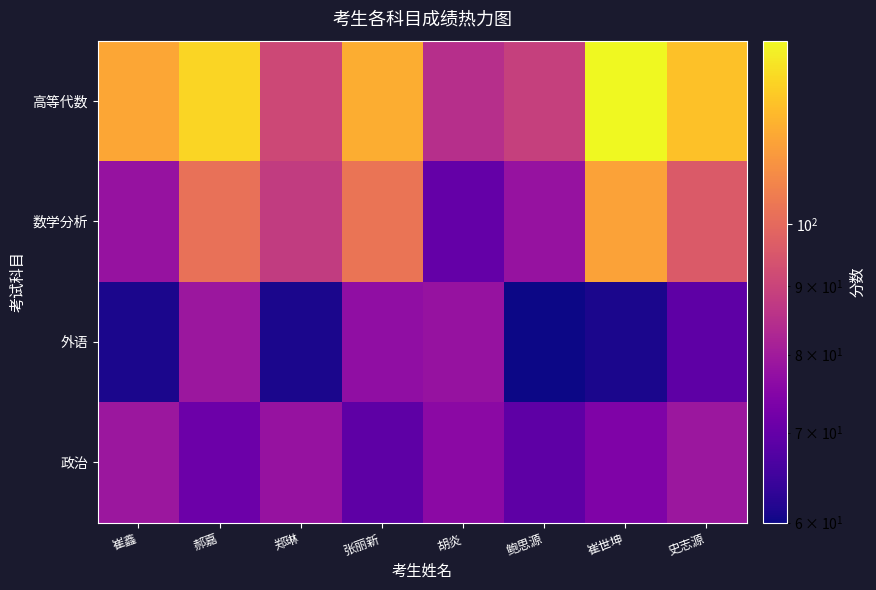

Reading left to right, transcribe all the data shown in this chart.

政治: 崔鑫=79	郝嘉=71	郑琳=78	张丽新=69	胡炎=76	鲍思源=69	崔世坤=74	史志源=79
外语: 崔鑫=61	郝嘉=79	郑琳=61	张丽新=77	胡炎=78	鲍思源=60	崔世坤=61	史志源=69
数学分析: 崔鑫=78	郝嘉=102	郑琳=88	张丽新=103	胡炎=70	鲍思源=78	崔世坤=115	史志源=96
高等代数: 崔鑫=116	郝嘉=128	郑琳=91	张丽新=118	胡炎=85	鲍思源=89	崔世坤=137	史志源=123